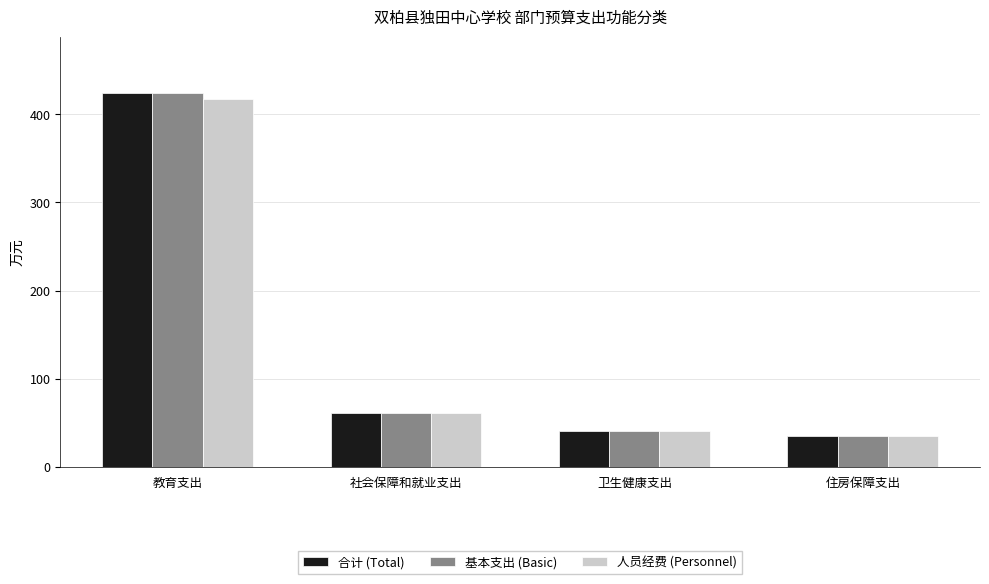

Does the chart contain any negative values?

No